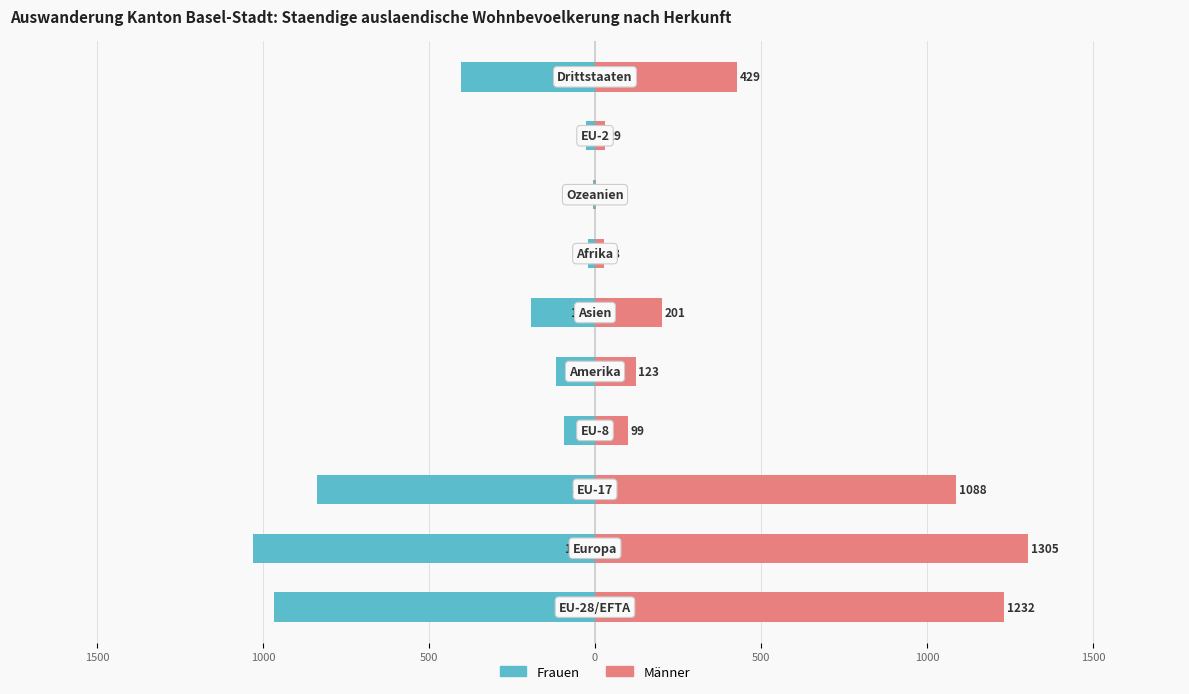

Reading left to right, what are all the values shown in this chart?

Frauen: -968	-1031	-836	-93	-118	-194	-21	-7	-28	-403
Männer: 1232	1305	1088	99	123	201	28	4	29	429